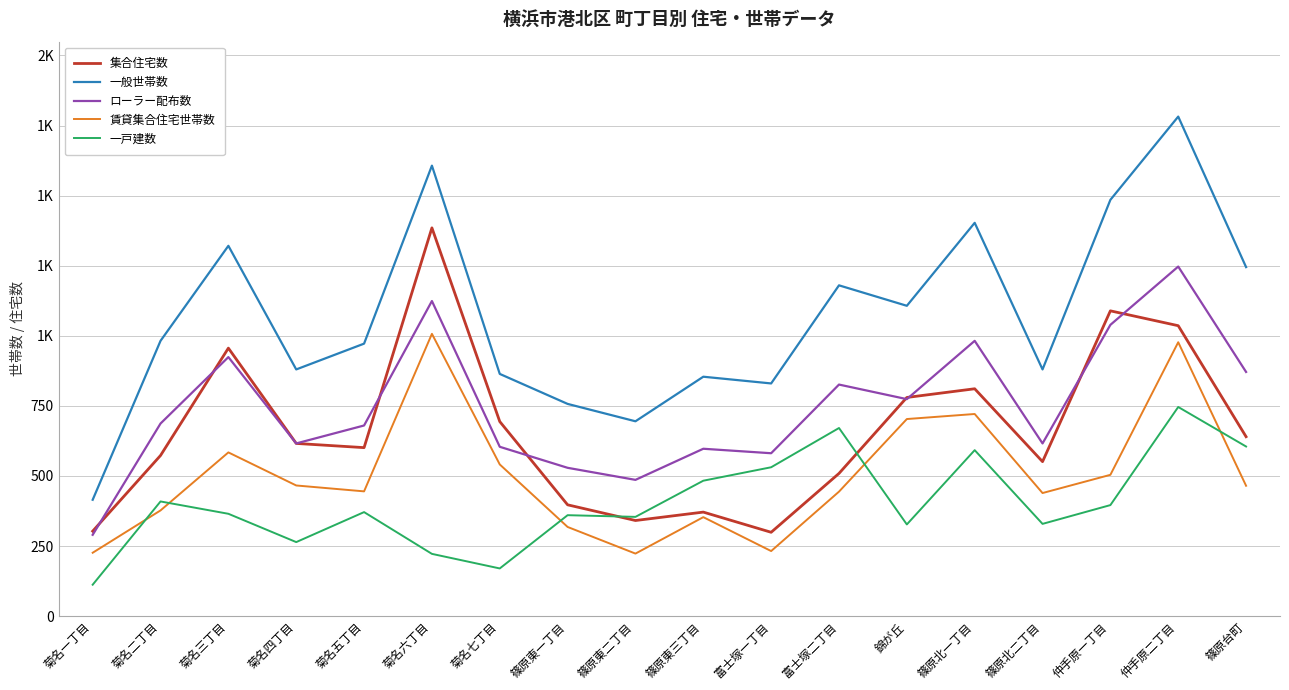

What are all the series names shown in the legend?

集合住宅数, 一般世帯数, ローラー配布数, 賃貸集合住宅世帯数, 一戸建数